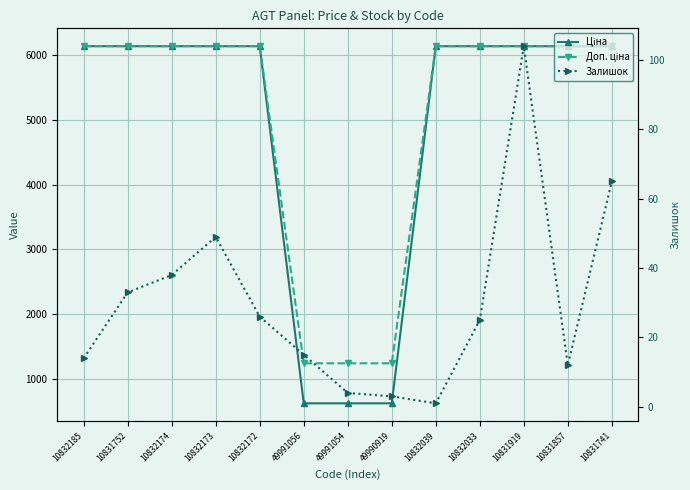

True or false: Залишок has a value of 15.0 at 49991056.

True